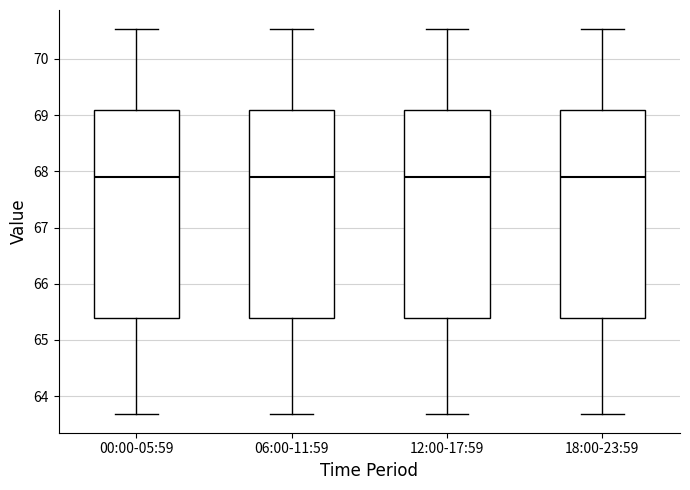

Where does the upper whisker of the box for 00:00-05:59 end on the y-axis? The values are not printed on the chart, so give them approximately, as read against the axis.

70.5